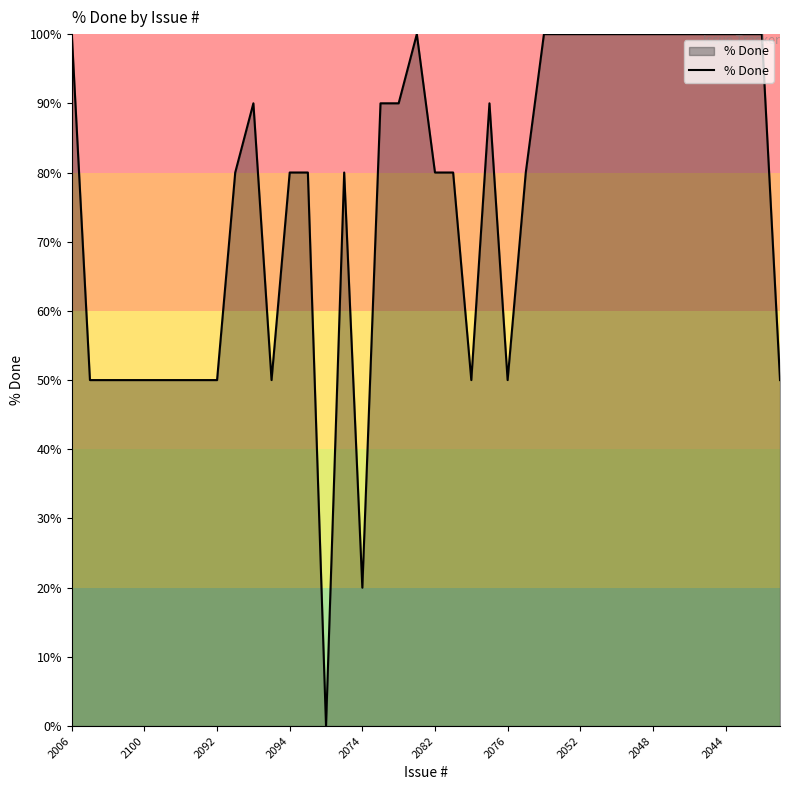

What is the difference between the maximum and minimum values?

100